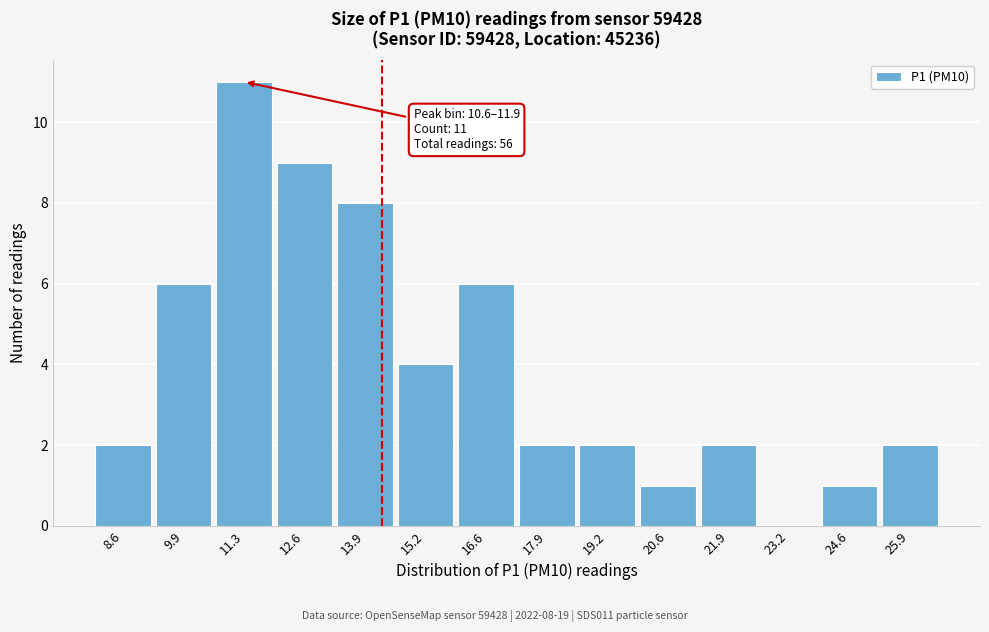

Over which range of the x-axis is the bar tallest?

10.6 to 12.0